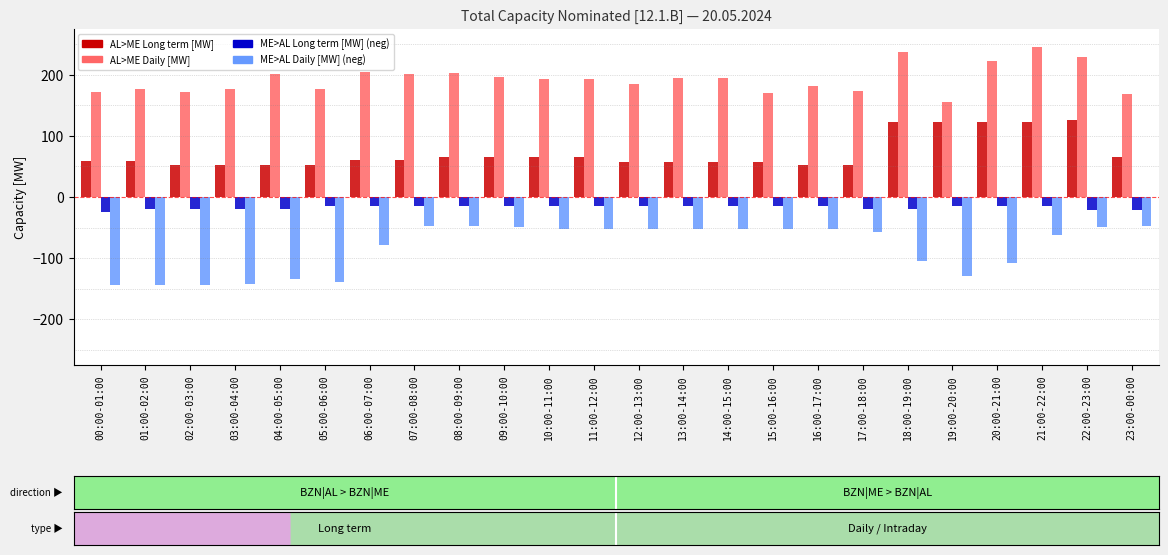

How many bars are there in total?

96